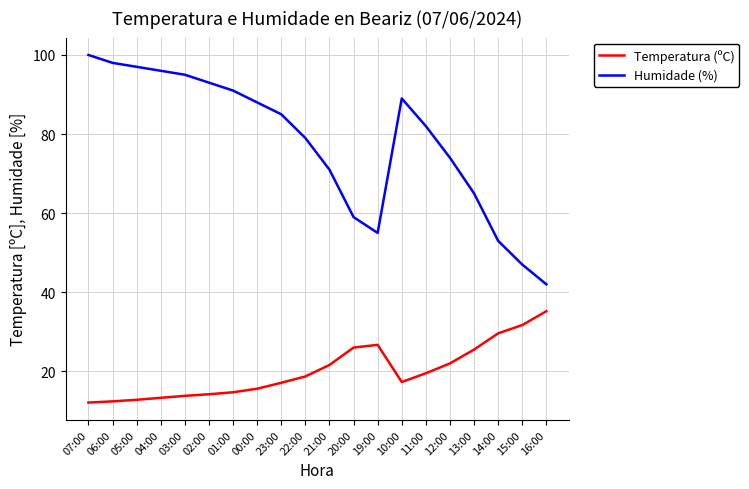

At 14:00, list the series in order from smallest to largest.

Temperatura (ºC), Humidade (%)